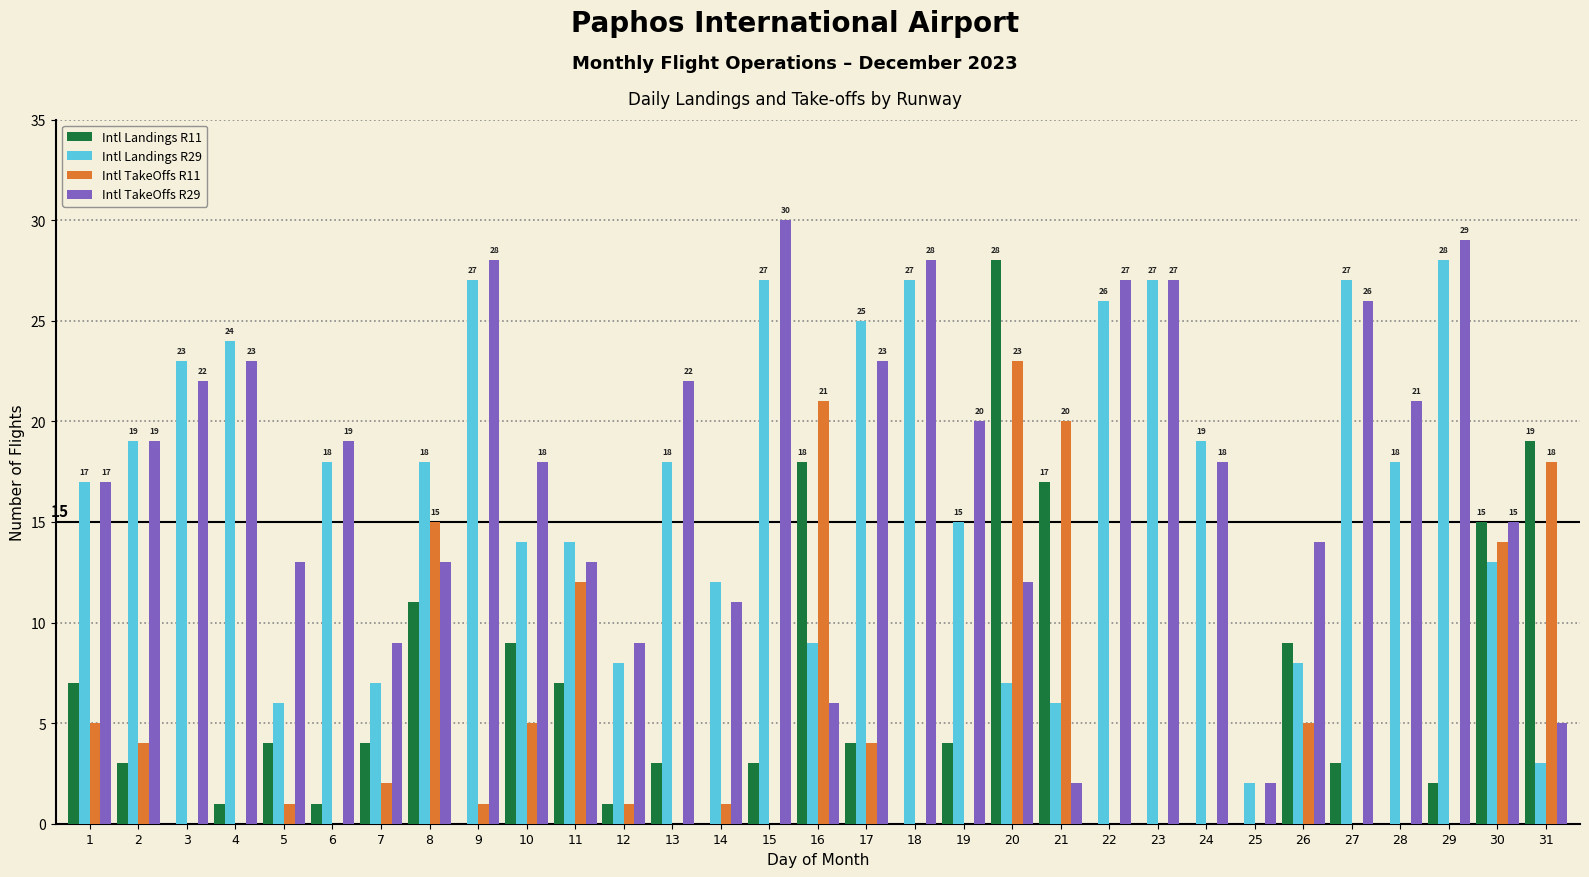

Which series changed the most between 9 and 14?

Intl TakeOffs R29